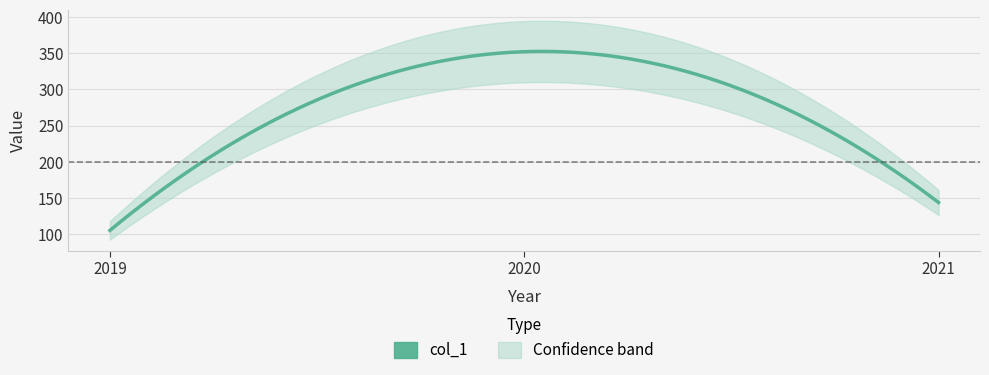

List the labels in order of value, smallest first.

2019, 2021, 2020